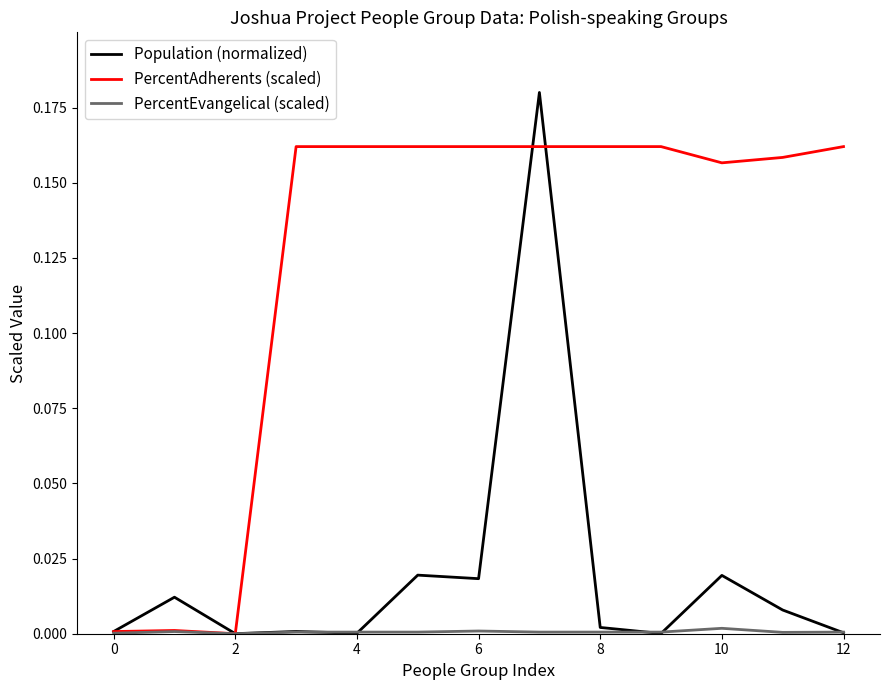

Count the number of categories in the chart.

13